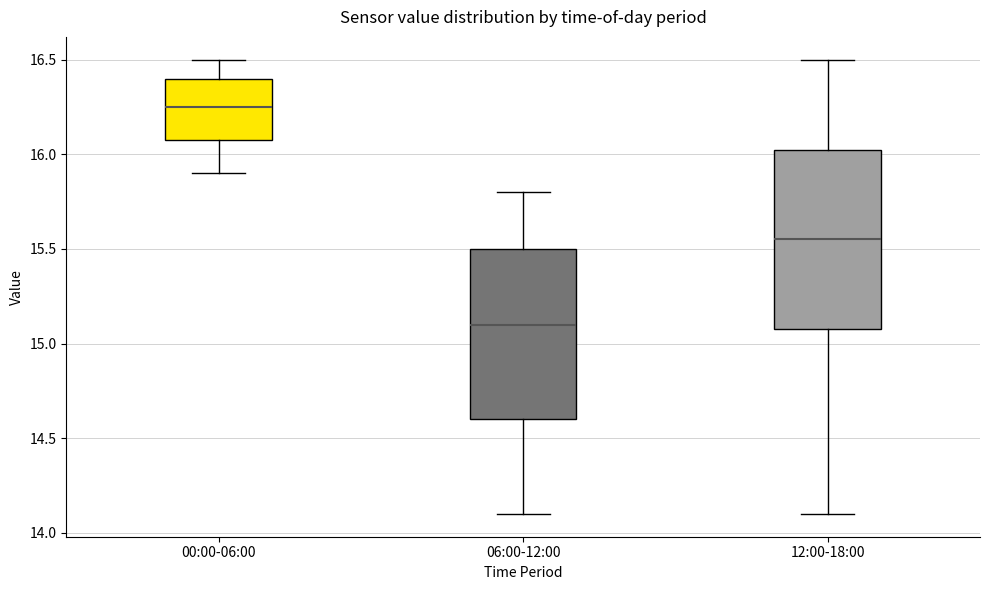

Where does the lower whisker of the box for 06:00-12:00 end on the y-axis? The values are not printed on the chart, so give them approximately, as read against the axis.

14.10